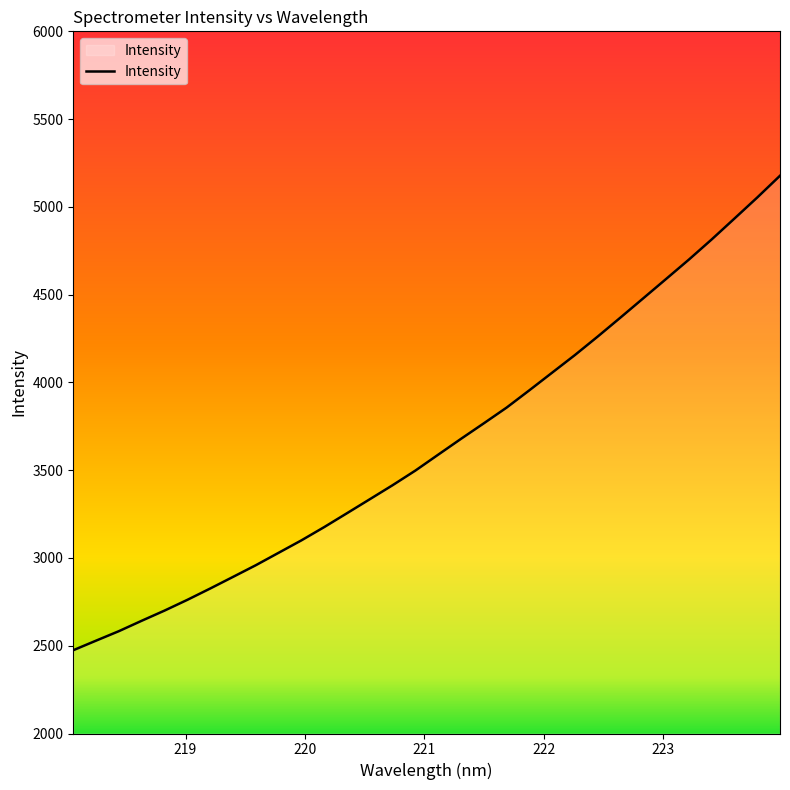

What is the greatest value displayed?

5177.3